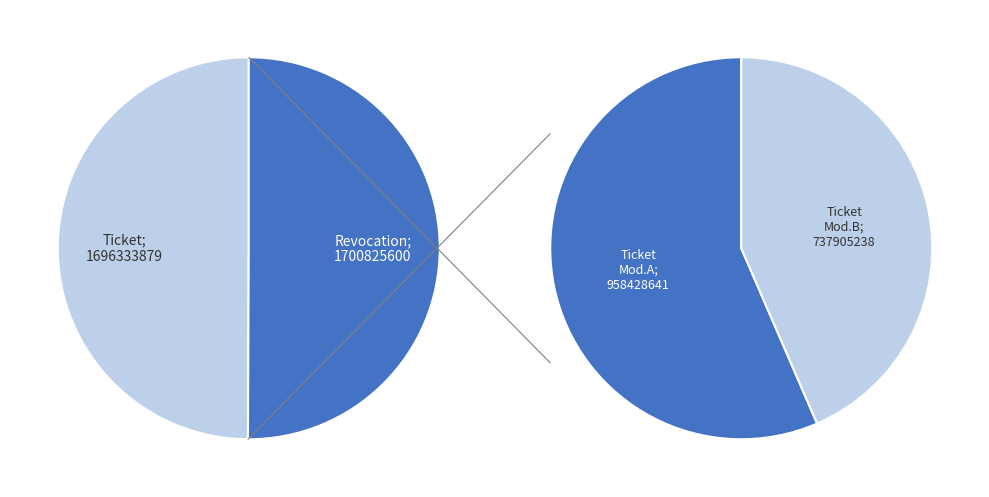

Does Revocation account for over 50% of the chart?

Yes